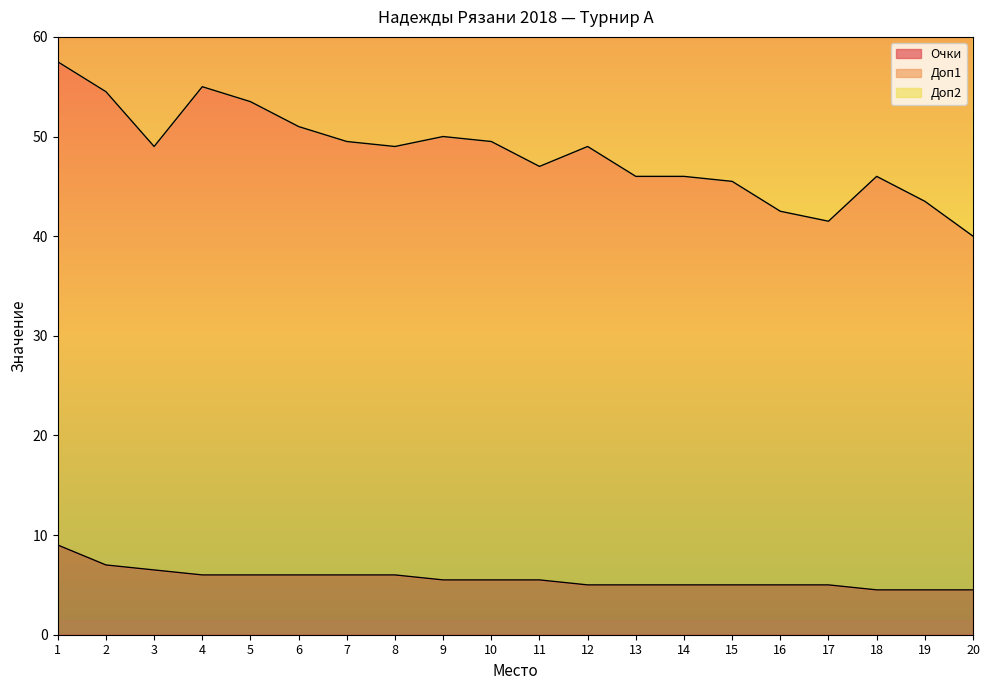

What is the minimum value for Очки?

4.5